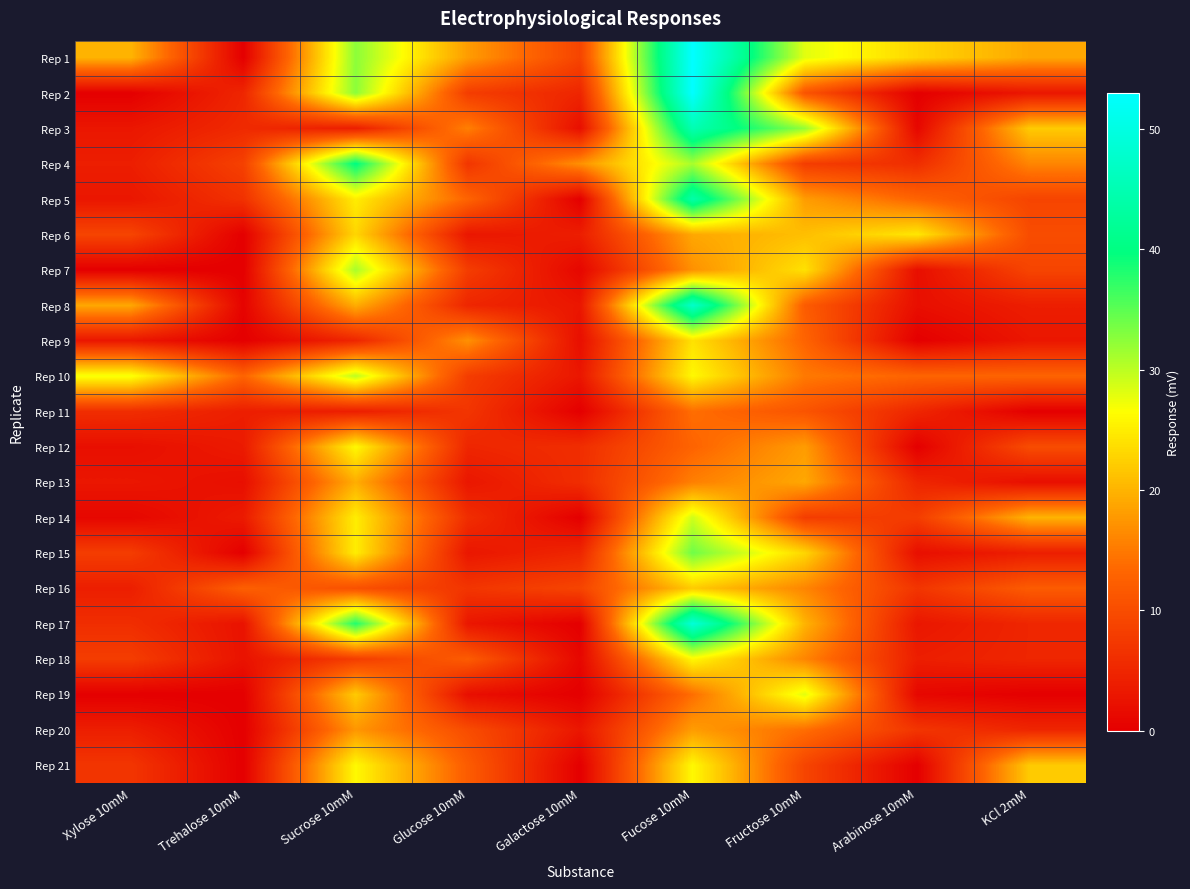

Reading left to right, transcribe all the data shown in this chart.

Rep 1: Xylose 10mM=20.0	Trehalose 10mM=0.0	Sucrose 10mM=32.5	Glucose 10mM=18.0	Galactose 10mM=9.0	Fucose 10mM=53.0	Fructose 10mM=28.0	Arabinose 10mM=23.0	KCl 2mM=19.0
Rep 2: Xylose 10mM=0.0	Trehalose 10mM=5.0	Sucrose 10mM=32.5	Glucose 10mM=8.0	Galactose 10mM=5.0	Fucose 10mM=53.0	Fructose 10mM=11.0	Arabinose 10mM=0.0	KCl 2mM=3.0
Rep 3: Xylose 10mM=3.0	Trehalose 10mM=5.5	Sucrose 10mM=4.0	Glucose 10mM=15.5	Galactose 10mM=2.0	Fucose 10mM=45.0	Fructose 10mM=32.0	Arabinose 10mM=1.0	KCl 2mM=22.0
Rep 4: Xylose 10mM=4.0	Trehalose 10mM=8.5	Sucrose 10mM=40.0	Glucose 10mM=7.0	Galactose 10mM=17.0	Fucose 10mM=31.0	Fructose 10mM=8.0	Arabinose 10mM=6.0	KCl 2mM=16.0
Rep 5: Xylose 10mM=3.0	Trehalose 10mM=6.5	Sucrose 10mM=25.0	Glucose 10mM=13.0	Galactose 10mM=0.0	Fucose 10mM=44.0	Fructose 10mM=18.0	Arabinose 10mM=13.0	KCl 2mM=9.0
Rep 6: Xylose 10mM=9.0	Trehalose 10mM=0.0	Sucrose 10mM=23.0	Glucose 10mM=3.0	Galactose 10mM=4.0	Fucose 10mM=19.0	Fructose 10mM=21.0	Arabinose 10mM=24.5	KCl 2mM=10.0
Rep 7: Xylose 10mM=0.0	Trehalose 10mM=0.0	Sucrose 10mM=31.0	Glucose 10mM=8.0	Galactose 10mM=1.0	Fucose 10mM=17.0	Fructose 10mM=24.0	Arabinose 10mM=2.0	KCl 2mM=9.0
Rep 8: Xylose 10mM=19.0	Trehalose 10mM=0.5	Sucrose 10mM=19.5	Glucose 10mM=5.0	Galactose 10mM=3.0	Fucose 10mM=47.5	Fructose 10mM=12.0	Arabinose 10mM=2.0	KCl 2mM=4.0
Rep 9: Xylose 10mM=3.0	Trehalose 10mM=0.0	Sucrose 10mM=5.0	Glucose 10mM=17.0	Galactose 10mM=2.0	Fucose 10mM=24.0	Fructose 10mM=13.0	Arabinose 10mM=0.0	KCl 2mM=3.0
Rep 10: Xylose 10mM=27.0	Trehalose 10mM=13.0	Sucrose 10mM=30.0	Glucose 10mM=8.0	Galactose 10mM=3.0	Fucose 10mM=26.0	Fructose 10mM=15.0	Arabinose 10mM=13.0	KCl 2mM=13.0
Rep 11: Xylose 10mM=6.0	Trehalose 10mM=4.0	Sucrose 10mM=4.0	Glucose 10mM=7.0	Galactose 10mM=0.0	Fucose 10mM=14.0	Fructose 10mM=11.0	Arabinose 10mM=5.0	KCl 2mM=0.0
Rep 12: Xylose 10mM=2.0	Trehalose 10mM=3.5	Sucrose 10mM=26.0	Glucose 10mM=5.0	Galactose 10mM=6.0	Fucose 10mM=13.0	Fructose 10mM=18.0	Arabinose 10mM=0.0	KCl 2mM=10.0
Rep 13: Xylose 10mM=3.0	Trehalose 10mM=2.0	Sucrose 10mM=19.5	Glucose 10mM=3.0	Galactose 10mM=6.0	Fucose 10mM=15.5	Fructose 10mM=19.0	Arabinose 10mM=5.0	KCl 2mM=2.0
Rep 14: Xylose 10mM=1.0	Trehalose 10mM=3.5	Sucrose 10mM=25.0	Glucose 10mM=6.0	Galactose 10mM=0.0	Fucose 10mM=29.0	Fructose 10mM=8.0	Arabinose 10mM=8.0	KCl 2mM=20.0
Rep 15: Xylose 10mM=8.0	Trehalose 10mM=0.0	Sucrose 10mM=25.0	Glucose 10mM=3.0	Galactose 10mM=5.0	Fucose 10mM=34.0	Fructose 10mM=23.0	Arabinose 10mM=2.0	KCl 2mM=4.0
Rep 16: Xylose 10mM=4.0	Trehalose 10mM=12.5	Sucrose 10mM=10.5	Glucose 10mM=7.0	Galactose 10mM=9.0	Fucose 10mM=22.0	Fructose 10mM=16.0	Arabinose 10mM=7.0	KCl 2mM=12.0
Rep 17: Xylose 10mM=6.0	Trehalose 10mM=2.5	Sucrose 10mM=38.0	Glucose 10mM=3.0	Galactose 10mM=0.0	Fucose 10mM=49.0	Fructose 10mM=20.0	Arabinose 10mM=3.0	KCl 2mM=5.0
Rep 18: Xylose 10mM=8.0	Trehalose 10mM=2.5	Sucrose 10mM=8.0	Glucose 10mM=12.0	Galactose 10mM=1.0	Fucose 10mM=26.0	Fructose 10mM=16.0	Arabinose 10mM=4.0	KCl 2mM=5.0
Rep 19: Xylose 10mM=0.0	Trehalose 10mM=0.0	Sucrose 10mM=22.0	Glucose 10mM=2.0	Galactose 10mM=0.0	Fucose 10mM=14.0	Fructose 10mM=28.0	Arabinose 10mM=1.0	KCl 2mM=0.0
Rep 20: Xylose 10mM=4.0	Trehalose 10mM=0.0	Sucrose 10mM=17.5	Glucose 10mM=10.0	Galactose 10mM=3.0	Fucose 10mM=18.0	Fructose 10mM=14.0	Arabinose 10mM=7.0	KCl 2mM=5.0
Rep 21: Xylose 10mM=7.0	Trehalose 10mM=0.0	Sucrose 10mM=26.0	Glucose 10mM=12.0	Galactose 10mM=0.0	Fucose 10mM=26.0	Fructose 10mM=9.0	Arabinose 10mM=0.0	KCl 2mM=22.0